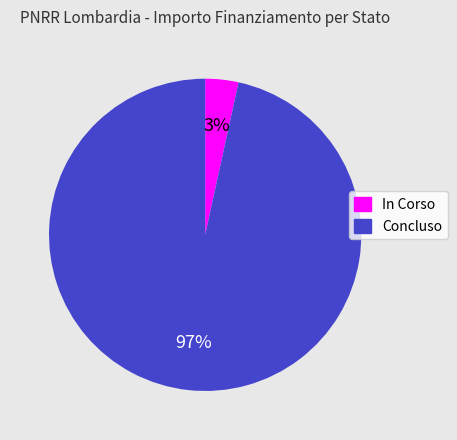

Rank the categories by value from lowest to highest.

In Corso, Concluso